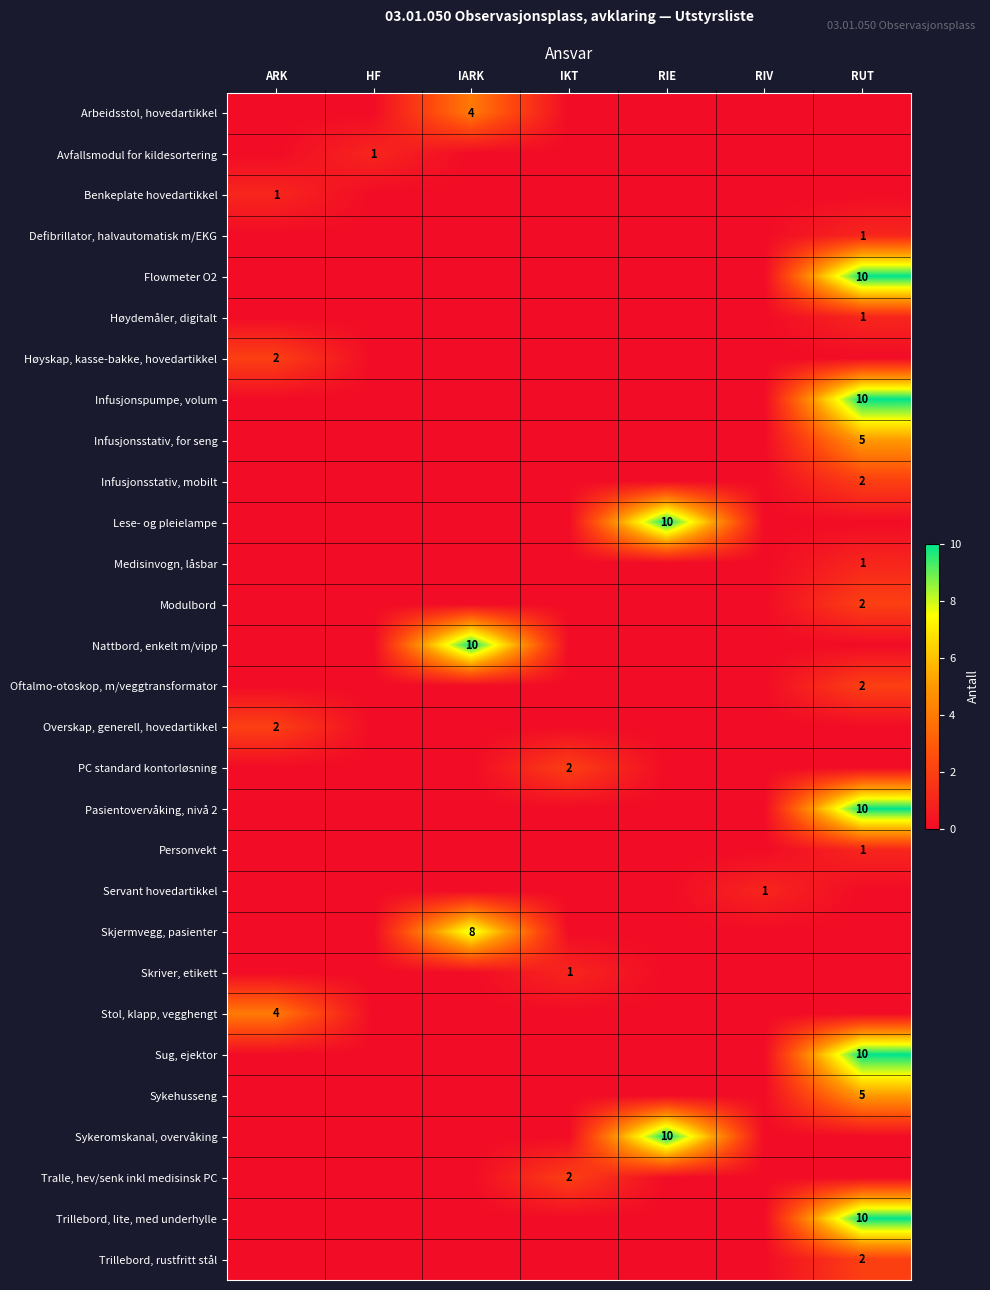

At which category is the sum across all series the highest?

RUT